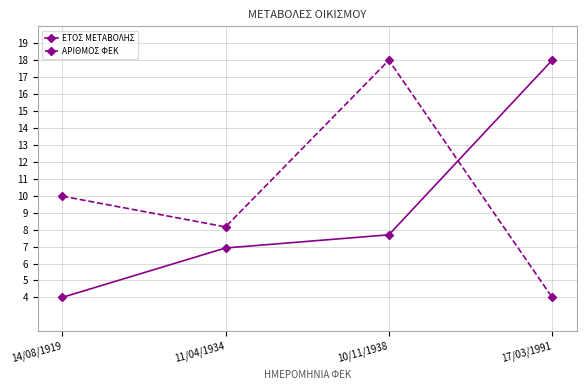

How many lines are shown in the chart?

2